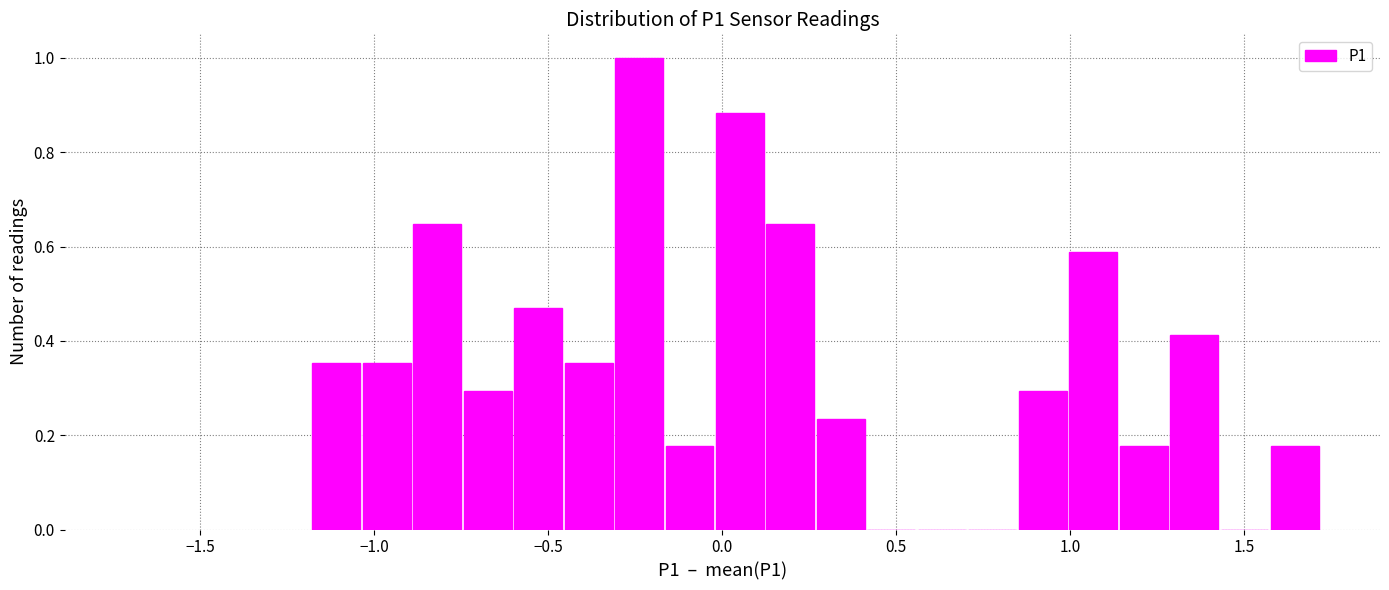

Around what value on the x-axis is the tallest bar? Give the approximate position of its centre, as read against the axis.

-0.25